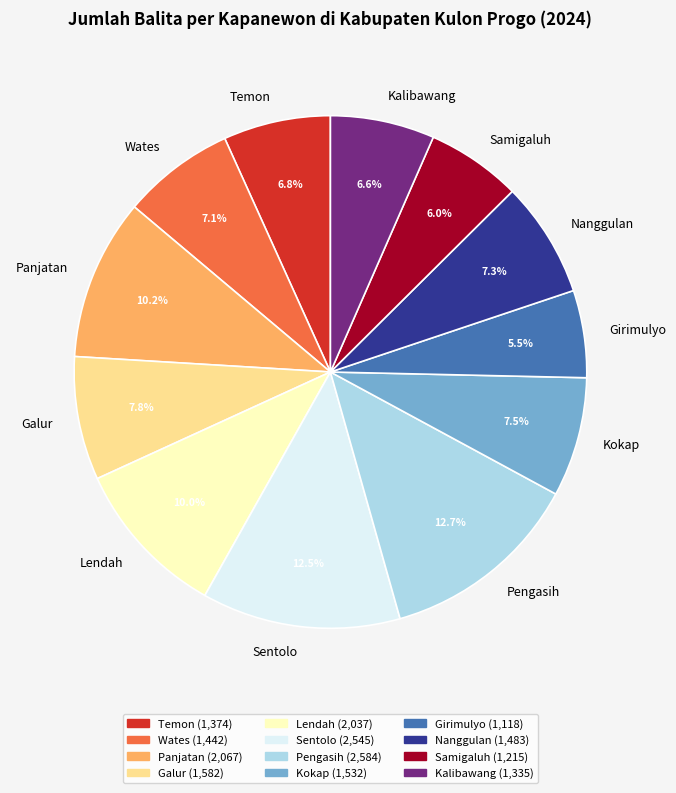

Is the sum of Temon and Kokap greater than half?

No